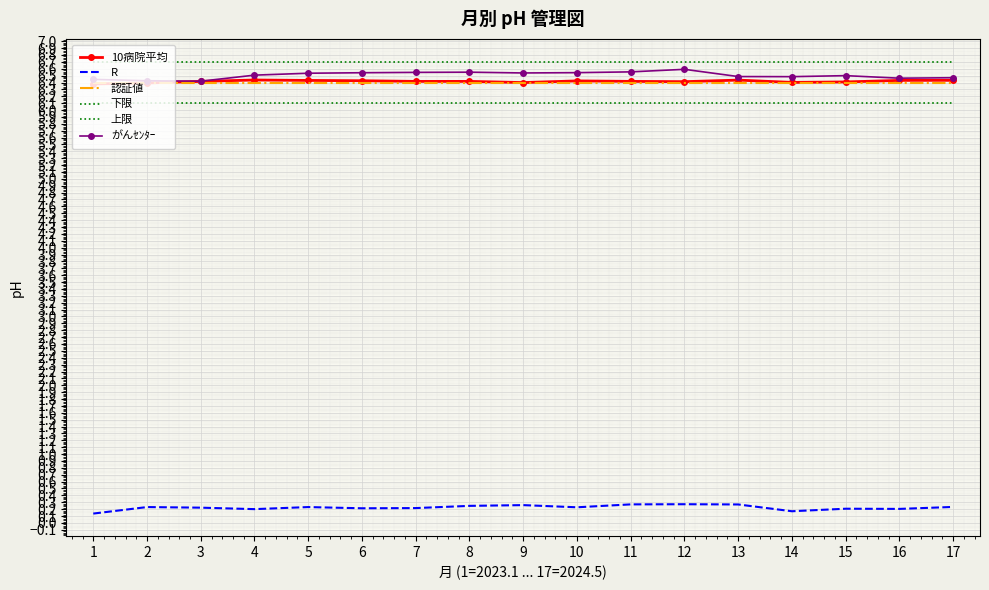

What are all the series names shown in the legend?

10病院平均, R, 認証値, 下限, 上限, がんｾﾝﾀｰ